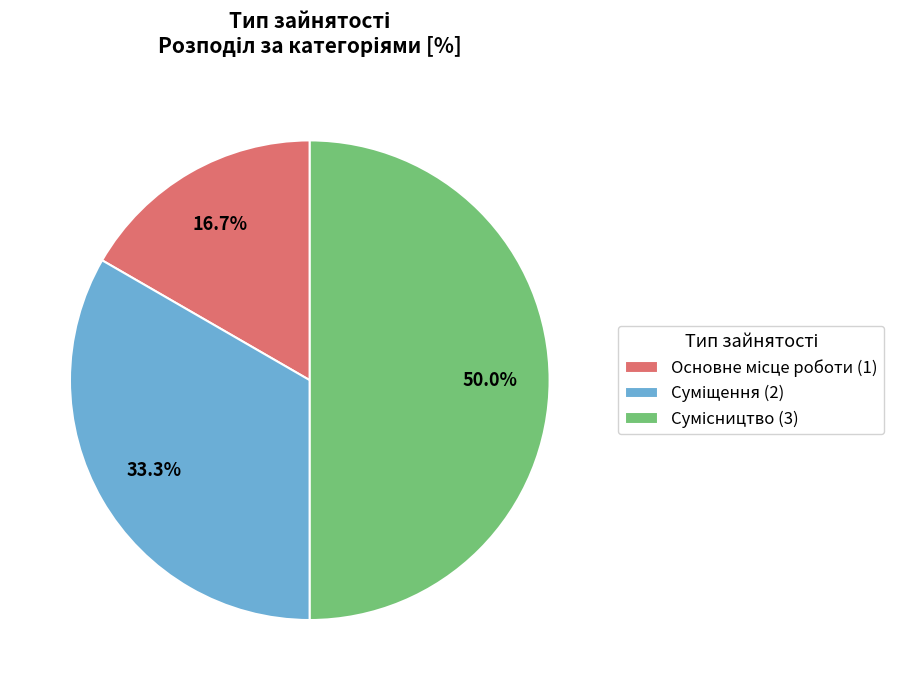

Combined, what portion of the pie is Сумісництво and Суміщення?

83.3%